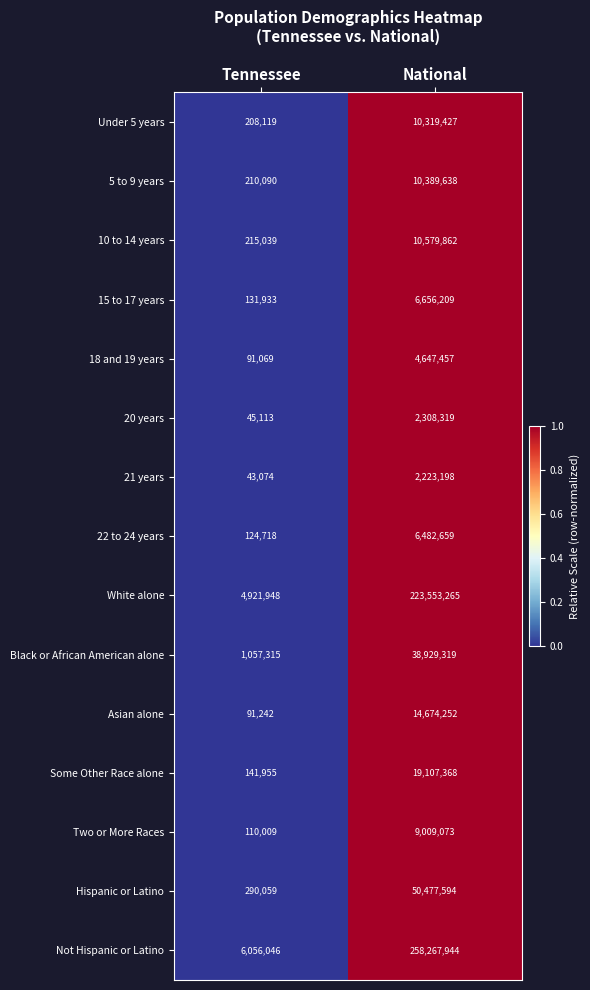

The 10 to 14 years series shows 16606074 at National. True or false?

False